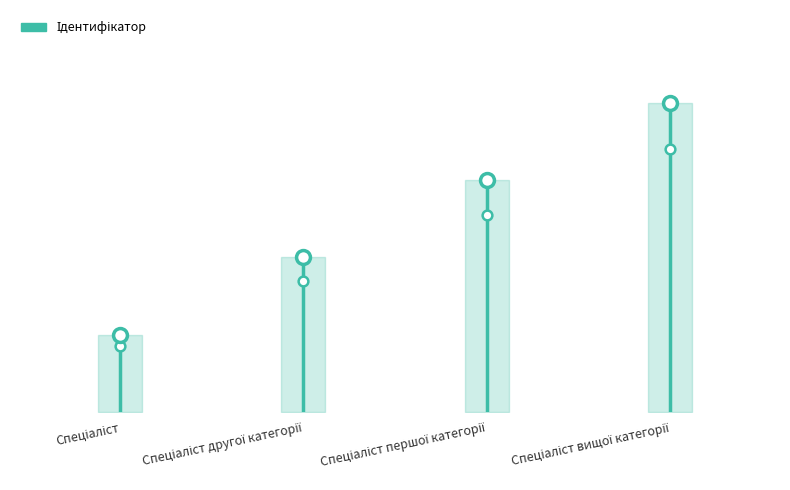

Does the chart have visible grid lines?

No